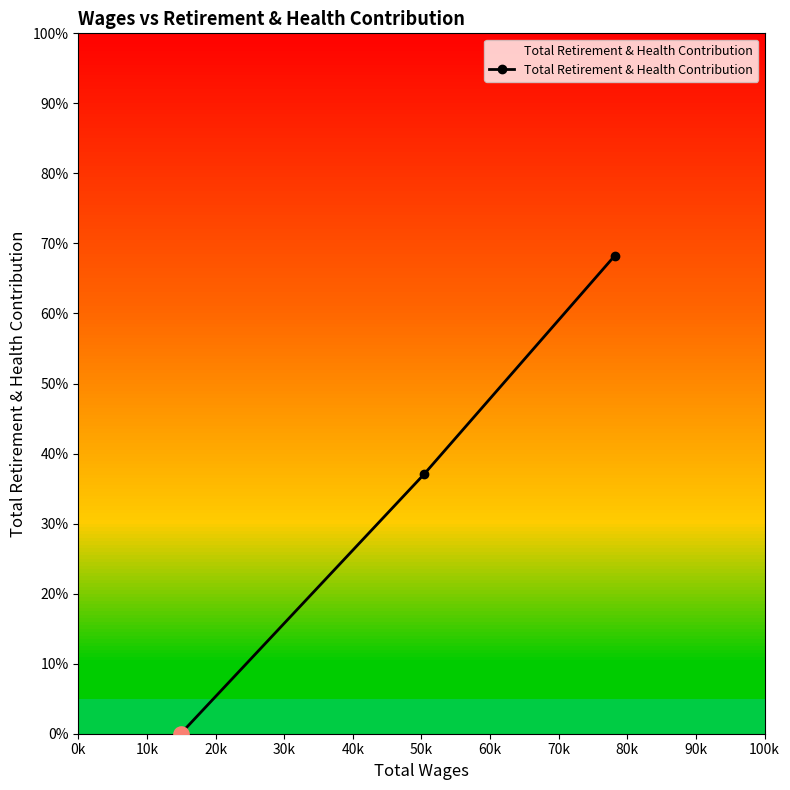

Does the chart have visible grid lines?

No